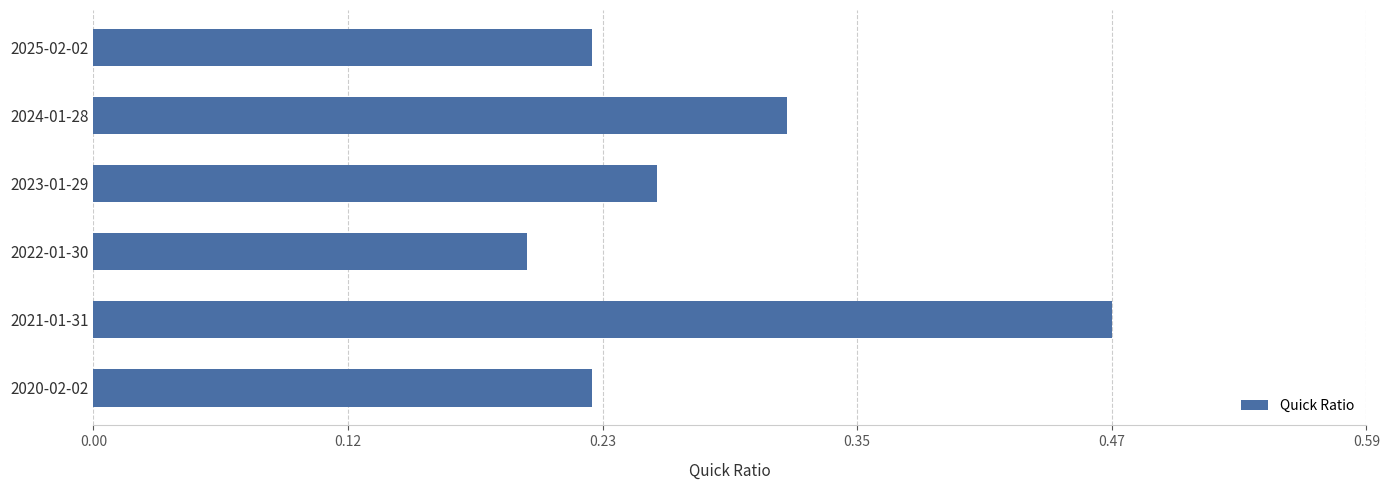

Which has a higher value, 2025-02-02 or 2023-01-29?

2023-01-29